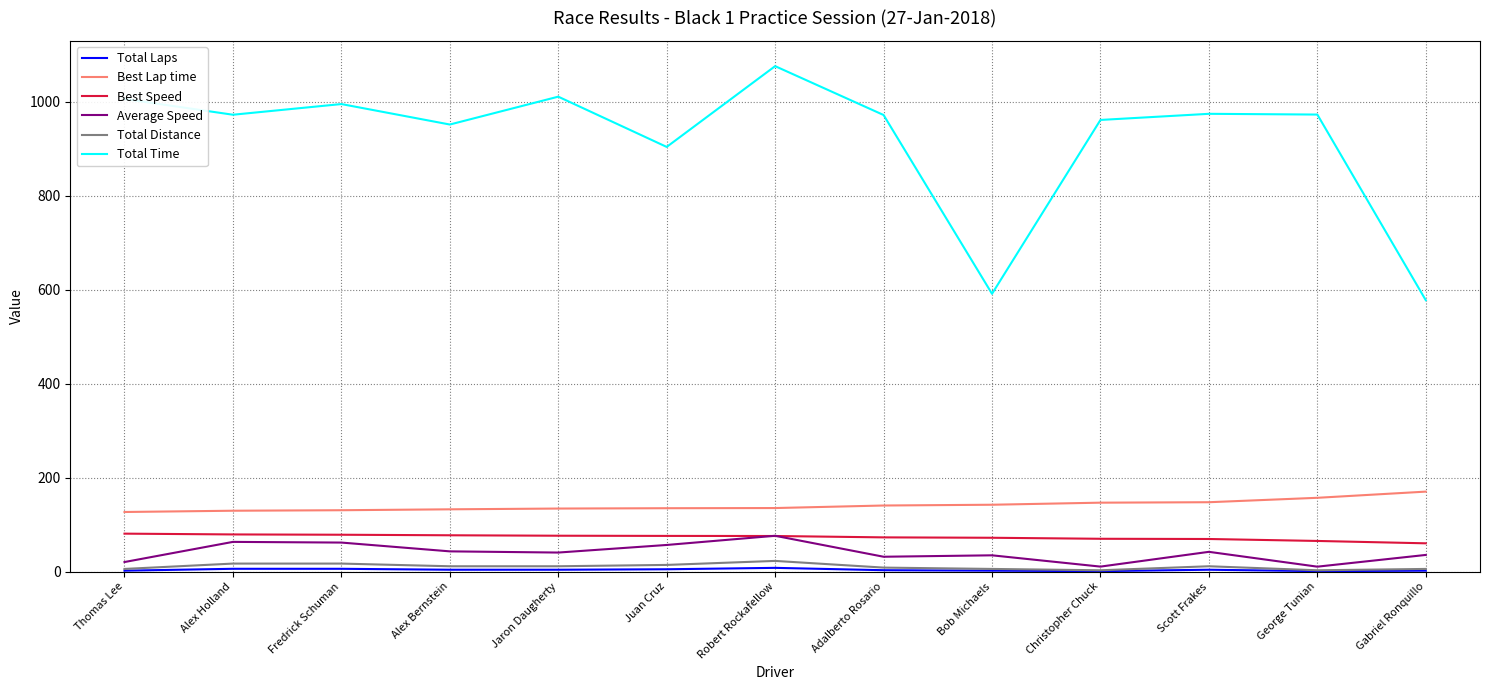

What is the difference between the highest and lowest values at Thomas Lee?

1004.3